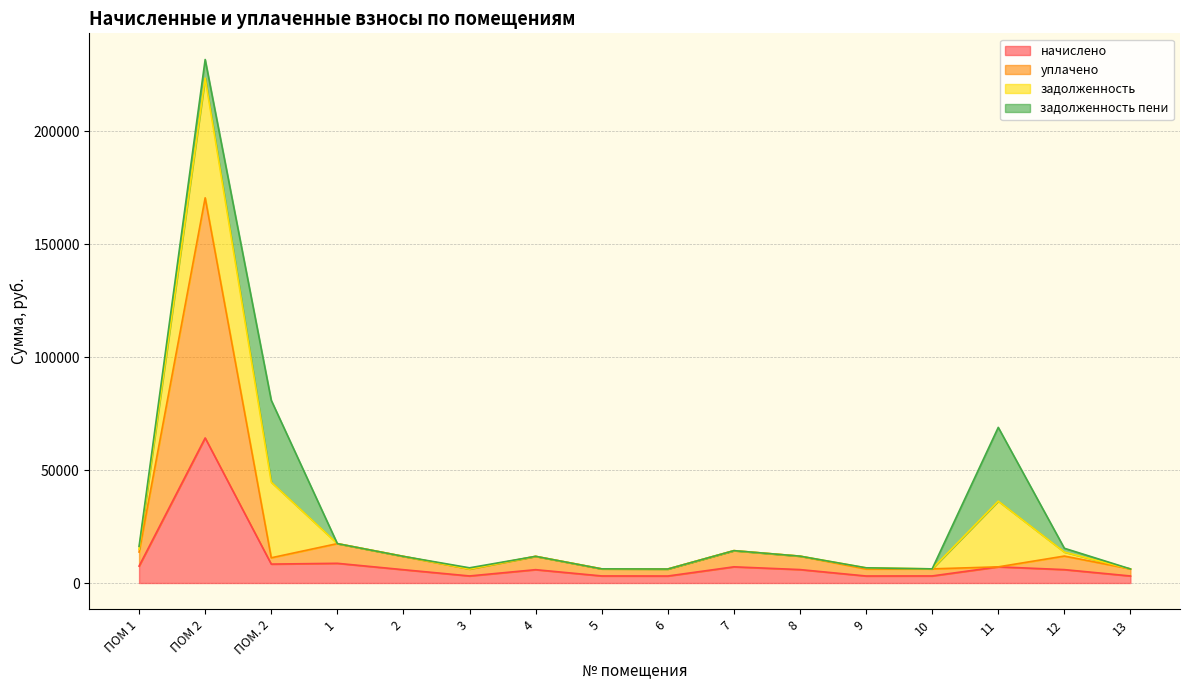

What is the difference between the highest and lowest values at 6?

3096.7